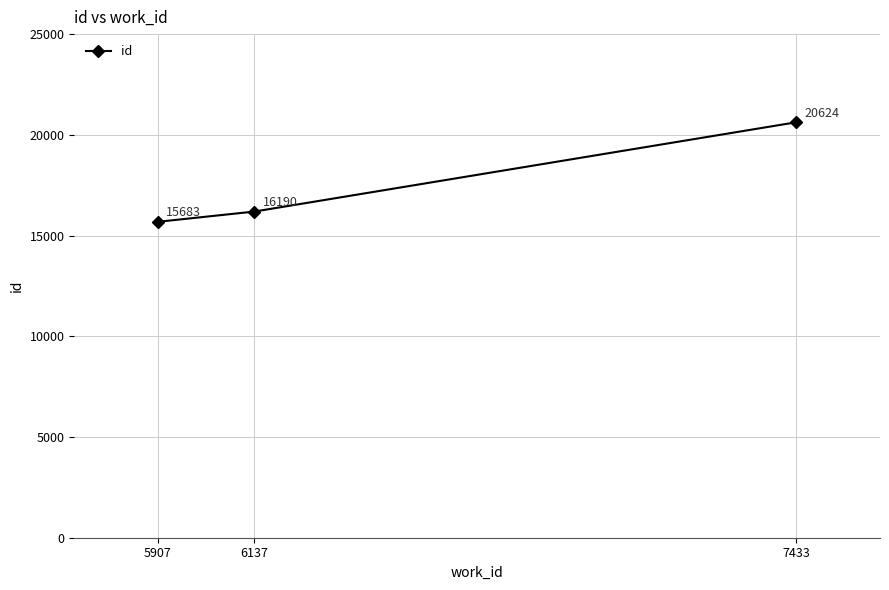

Reading left to right, list all the values displayed in this chart.

15683	16190	20624